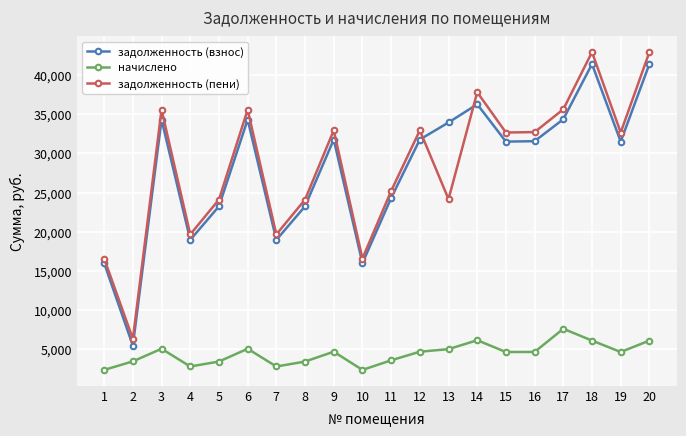

The value of задолженность (пени) at 3 is 35567.5. True or false?

True